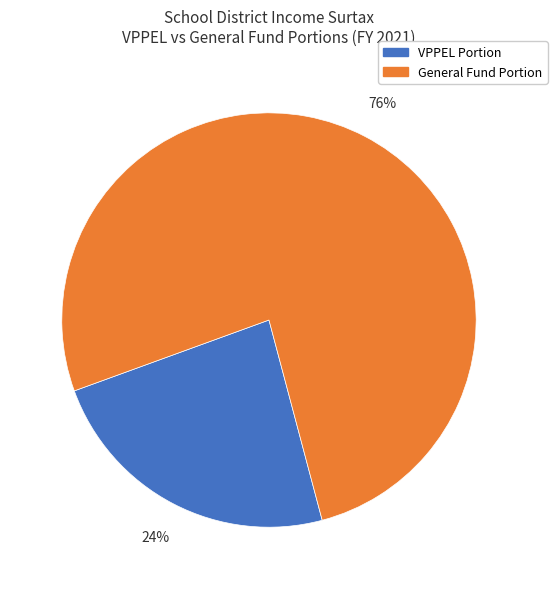

What is the majority slice?

General Fund Portion